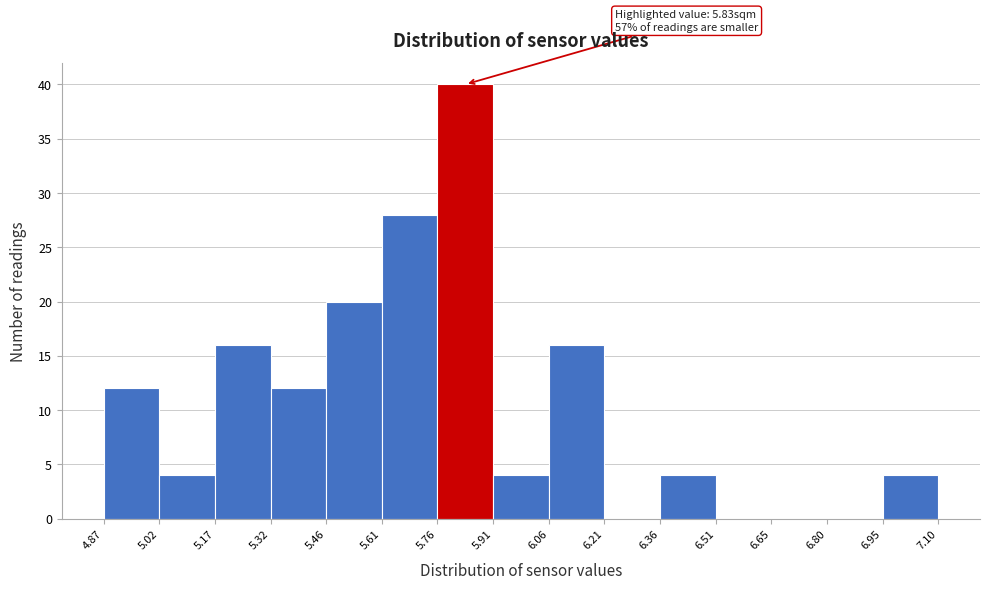

Over which range of the x-axis is the bar tallest?

5.76 to 5.91